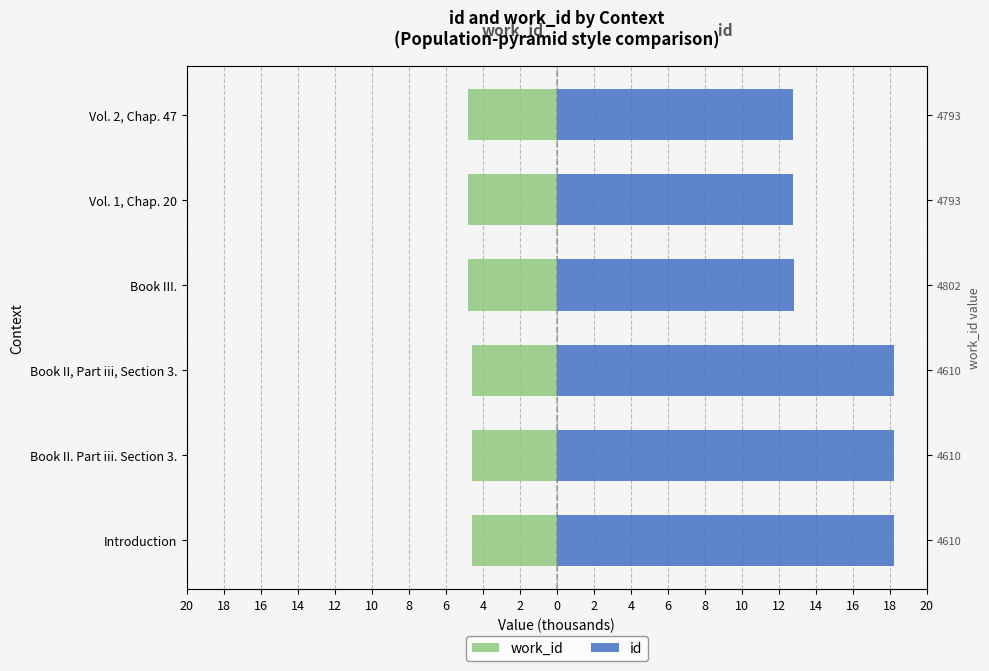

Which series has the largest total across all categories?

id